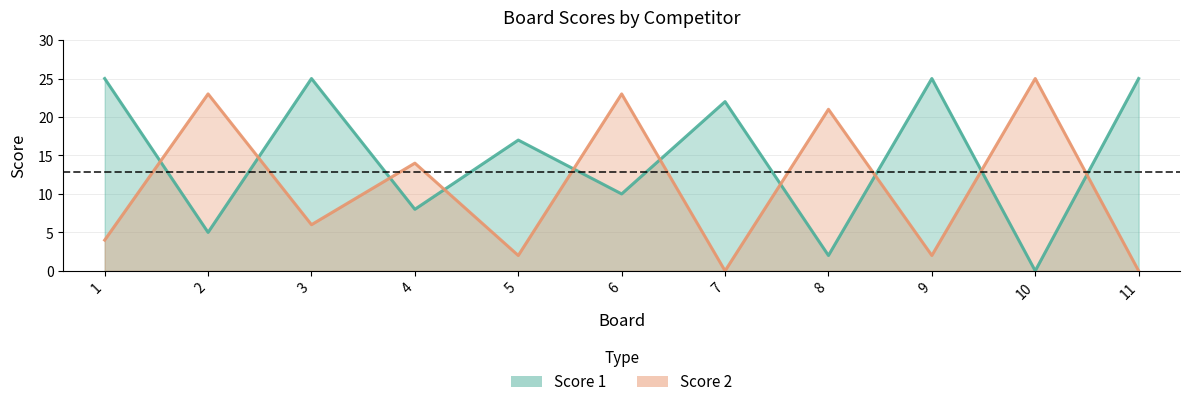

Reading left to right, extract all data points from this chart.

Score 1: 25	5	25	8	17	10	22	2	25	0	25
Score 2: 4	23	6	14	2	23	0	21	2	25	0